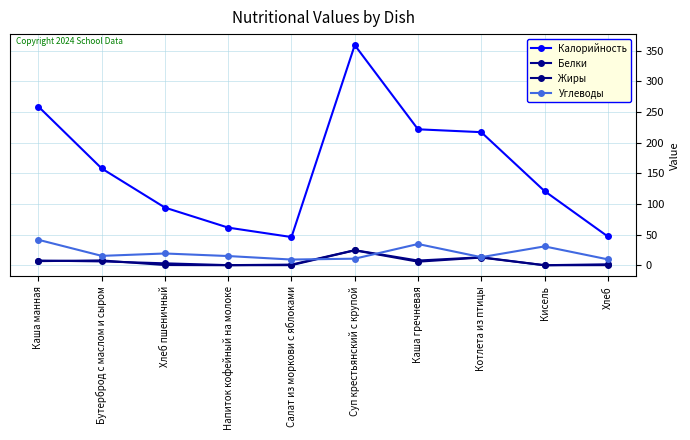

How many values in the Углеводы series exceed 15?

6